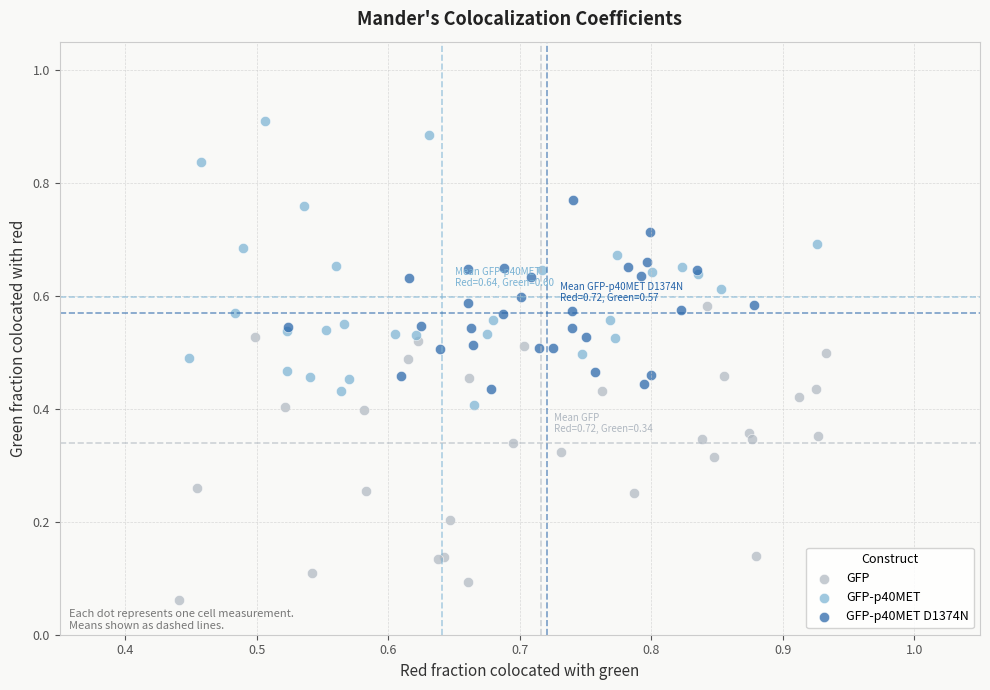

Which series contains the highest Y value?

GFP-p40MET